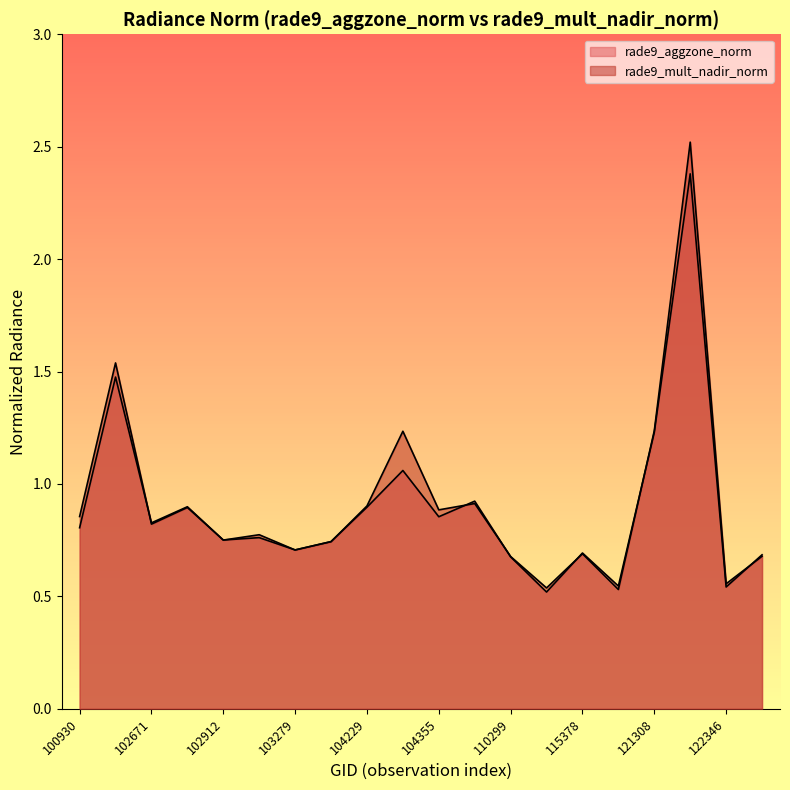

After their last crossing, which series has the higher values: rade9_mult_nadir_norm or rade9_aggzone_norm?

rade9_aggzone_norm